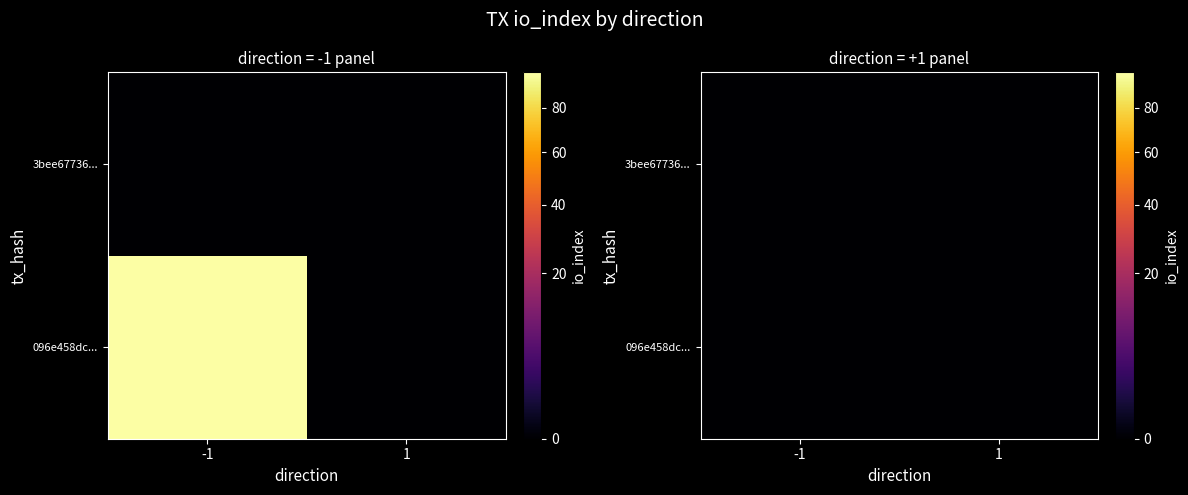

Which series has the largest total across all categories?

096e458dc6fbea550708bc76e51b195a611939b